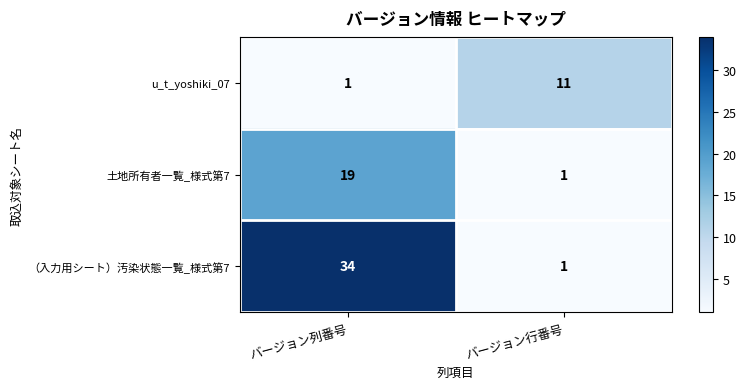

What is the average value of the （入力用シート）汚染状態一覧_様式第7 series?

18